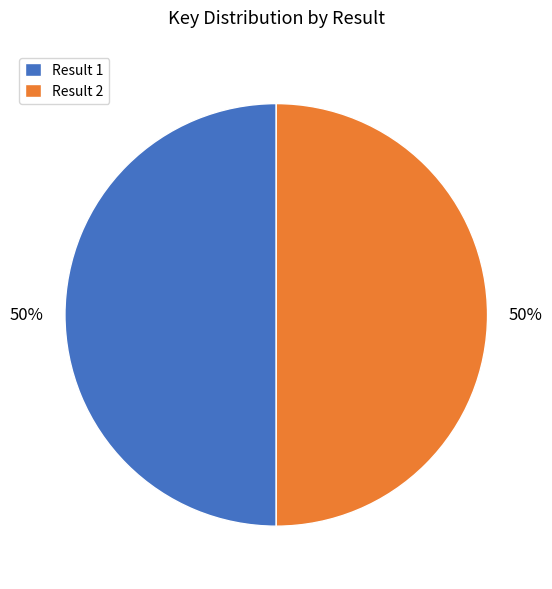

To the nearest percent, what is the average slice percentage?

50%